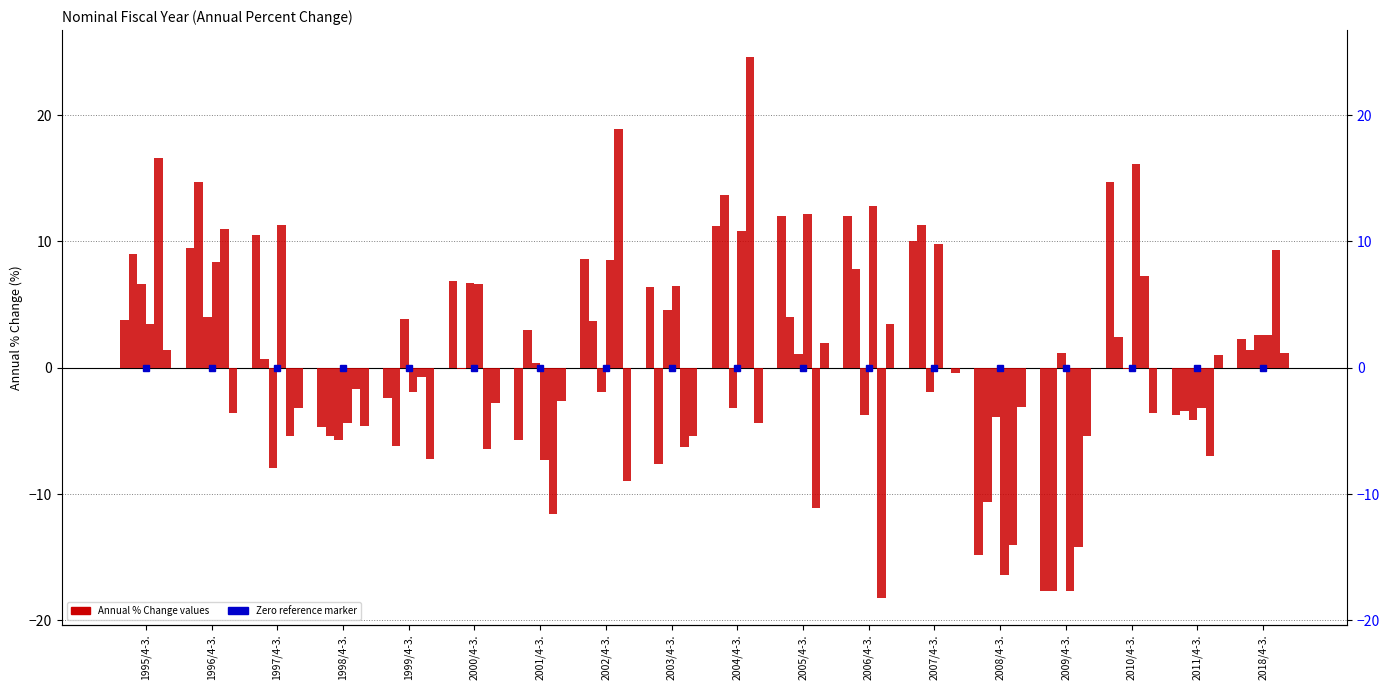

The value of Semi-Durable Goods at 2010/4-3. is -6.5. True or false?

False